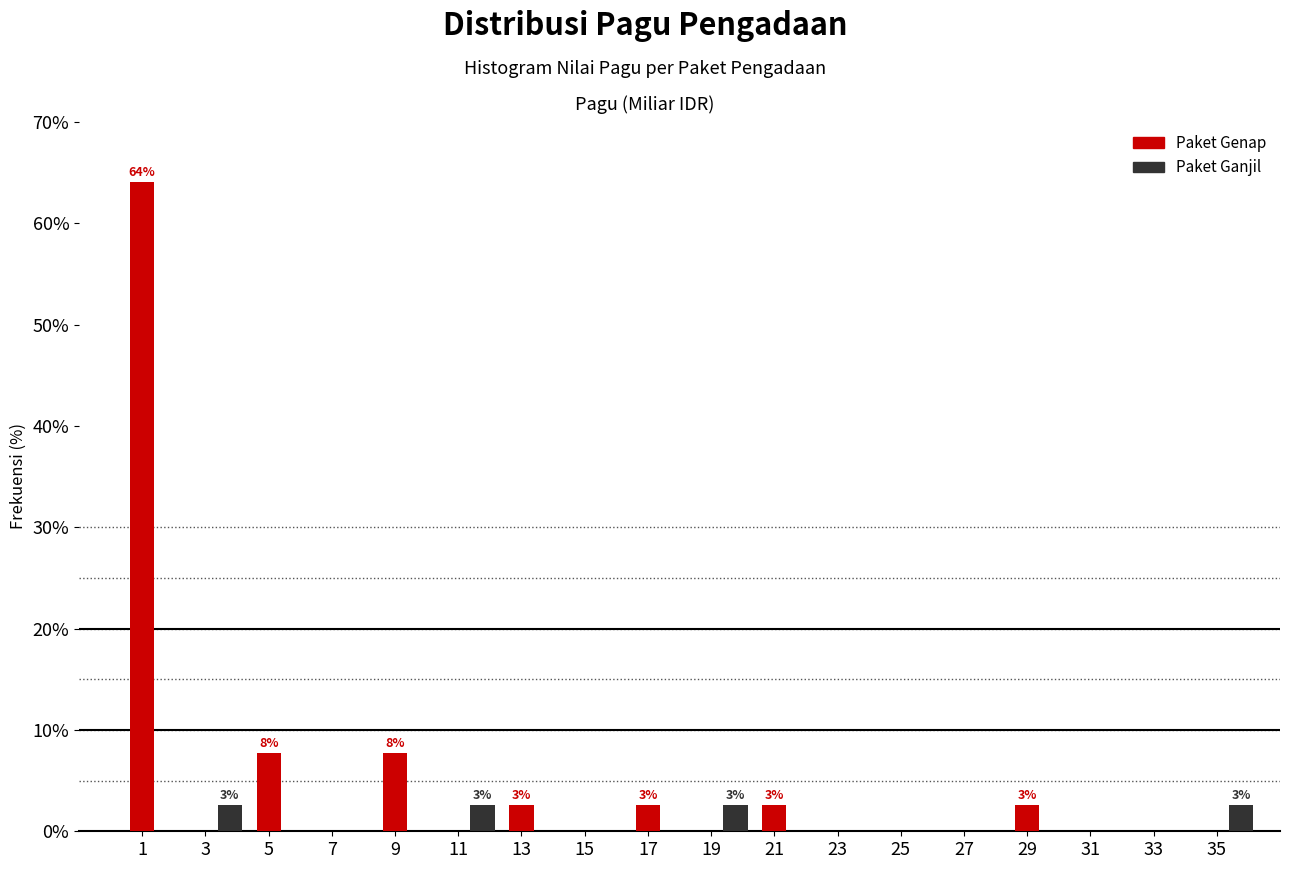

What is the sum of the Paket Ganjil values at 25 and 35?

2.6